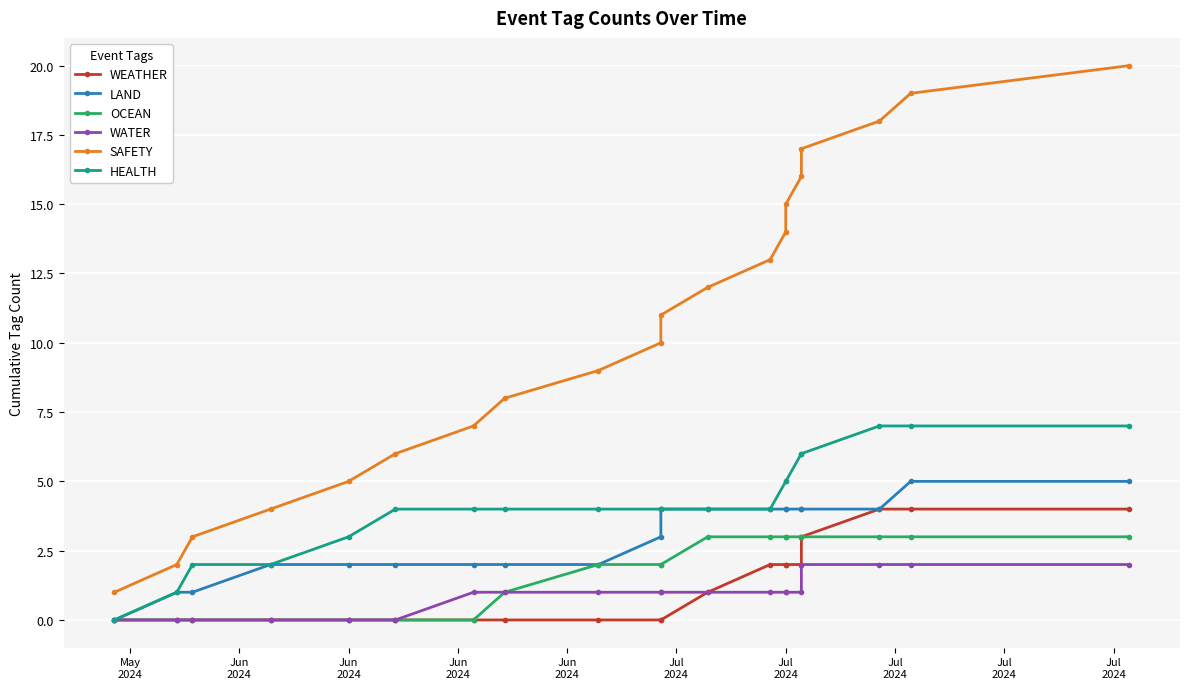

Reading left to right, transcribe all the data shown in this chart.

WEATHER: 0	0	0	0	0	0	0	0	0	0	0	1	2	2	2	2	3	4	4	4
LAND: 0	1	1	2	2	2	2	2	2	3	4	4	4	4	4	4	4	4	5	5
OCEAN: 0	0	0	0	0	0	0	1	2	2	2	3	3	3	3	3	3	3	3	3
WATER: 0	0	0	0	0	0	1	1	1	1	1	1	1	1	1	1	2	2	2	2
SAFETY: 1	2	3	4	5	6	7	8	9	10	11	12	13	14	15	16	17	18	19	20
HEALTH: 0	1	2	2	3	4	4	4	4	4	4	4	4	5	5	6	6	7	7	7